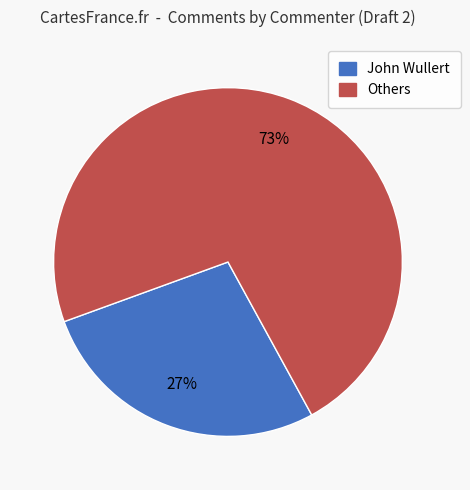

How many slices are in this pie chart?

2